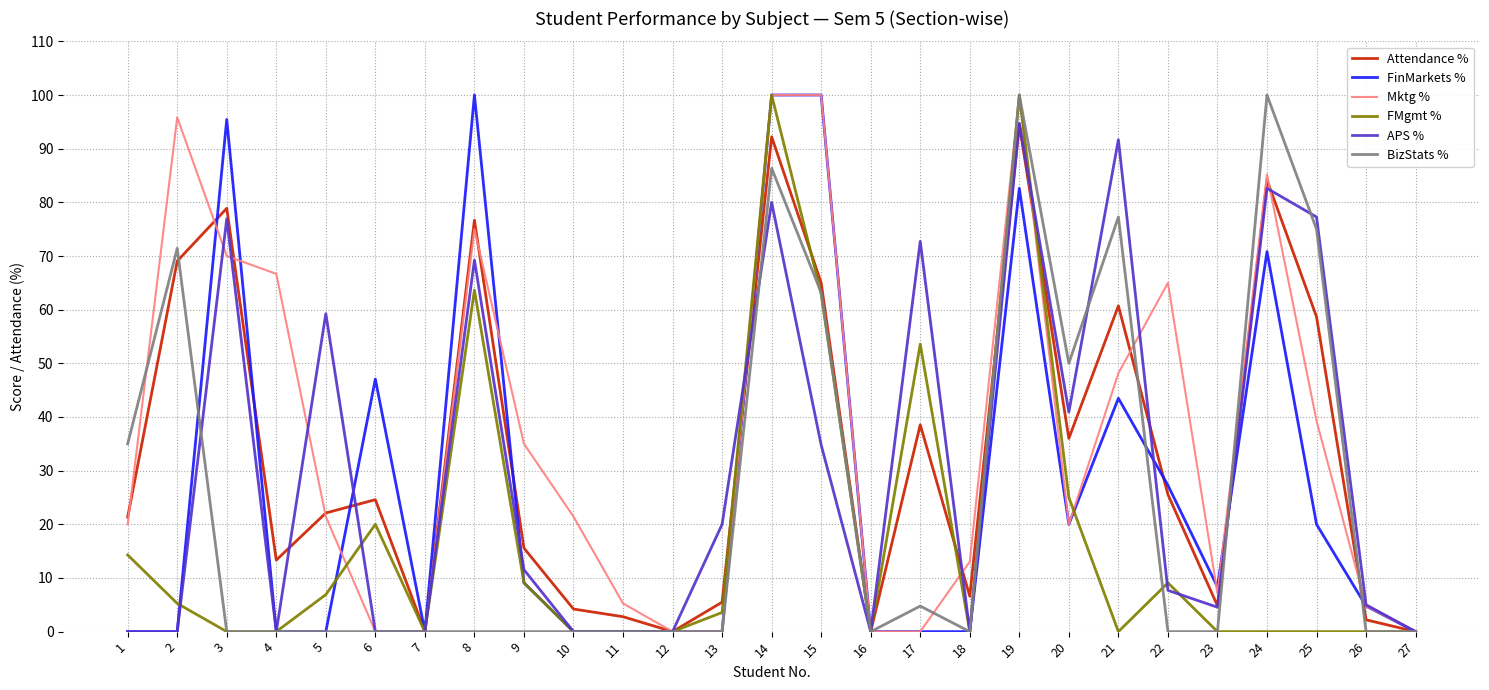

Count the number of data series in this chart.

6